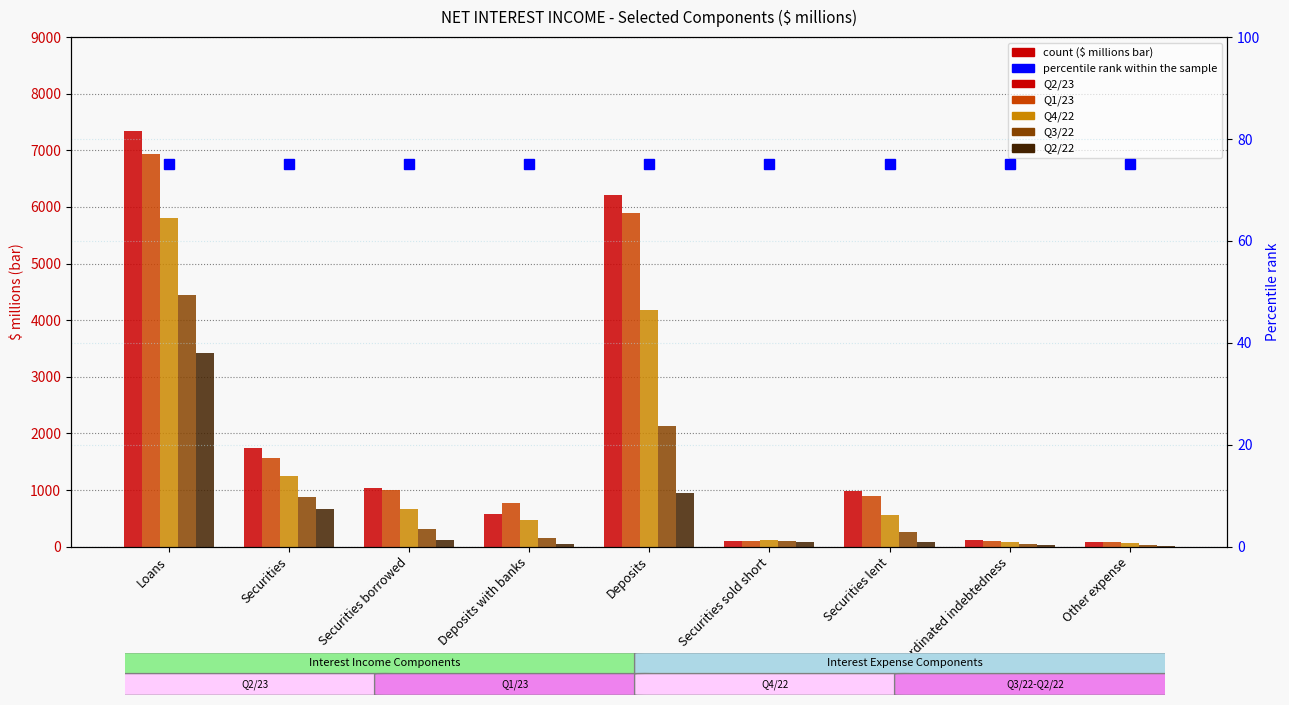

At which label does Q4/22 reach its minimum?

Other expense